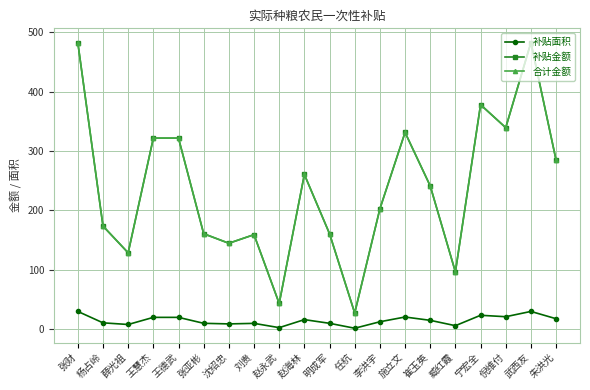

True or false: 补贴金额 and 合计金额 intersect in this chart.

False